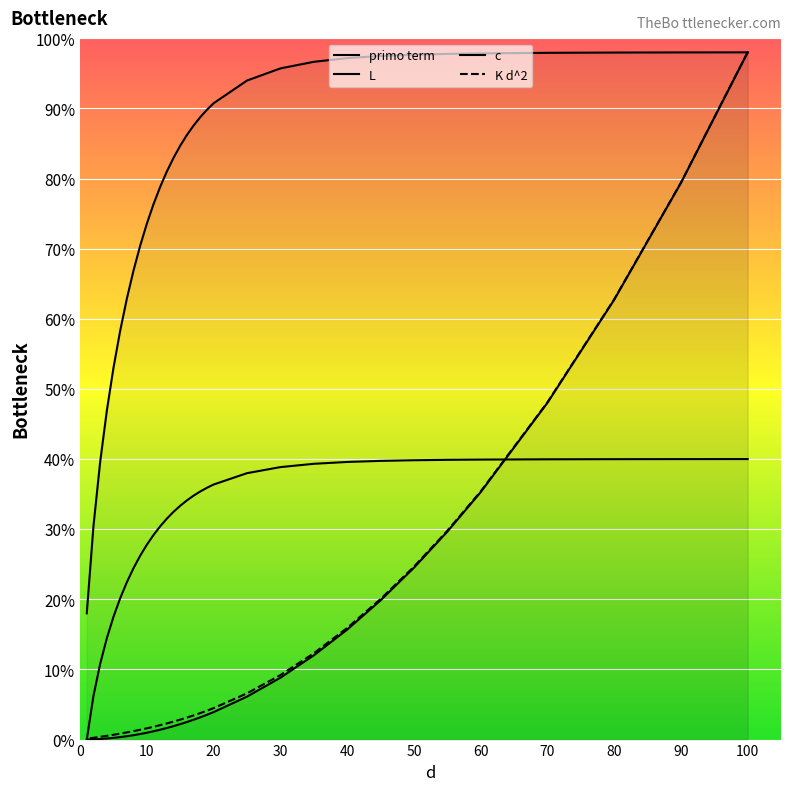

What is the difference between the K d^2 values at 35 and 40?

3.6